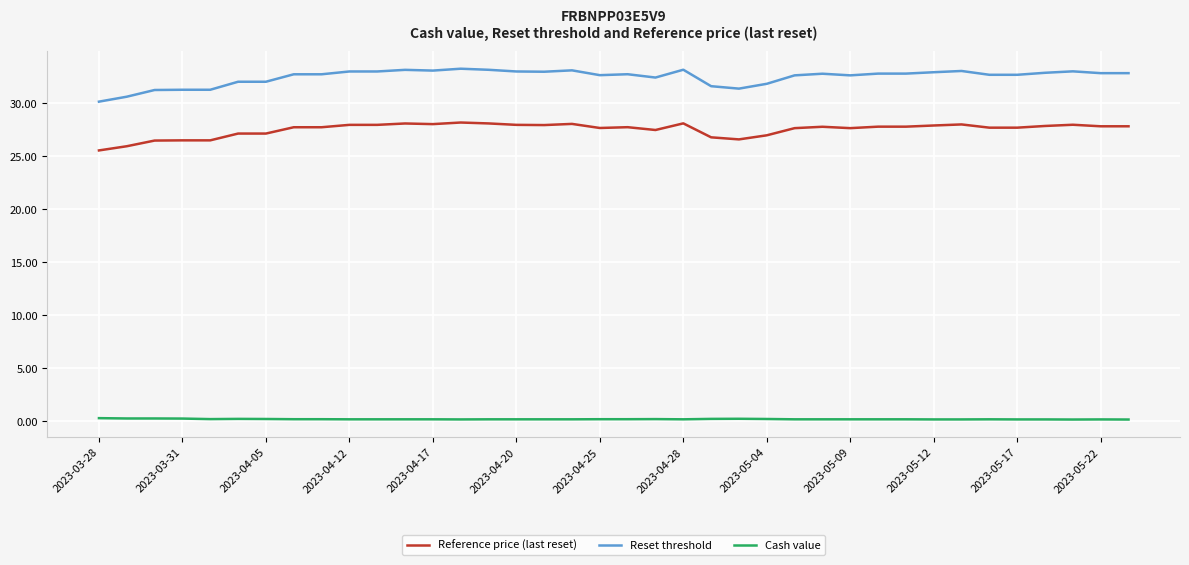

Which series has the largest total across all categories?

Reset threshold